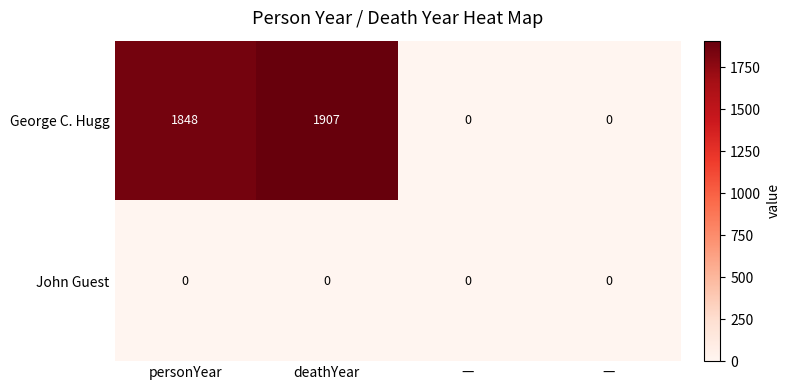

Reading left to right, what are all the values shown in this chart?

George C. Hugg: personYear=1848	deathYear=1907	—=0	—=0
John Guest: personYear=0	deathYear=0	—=0	—=0